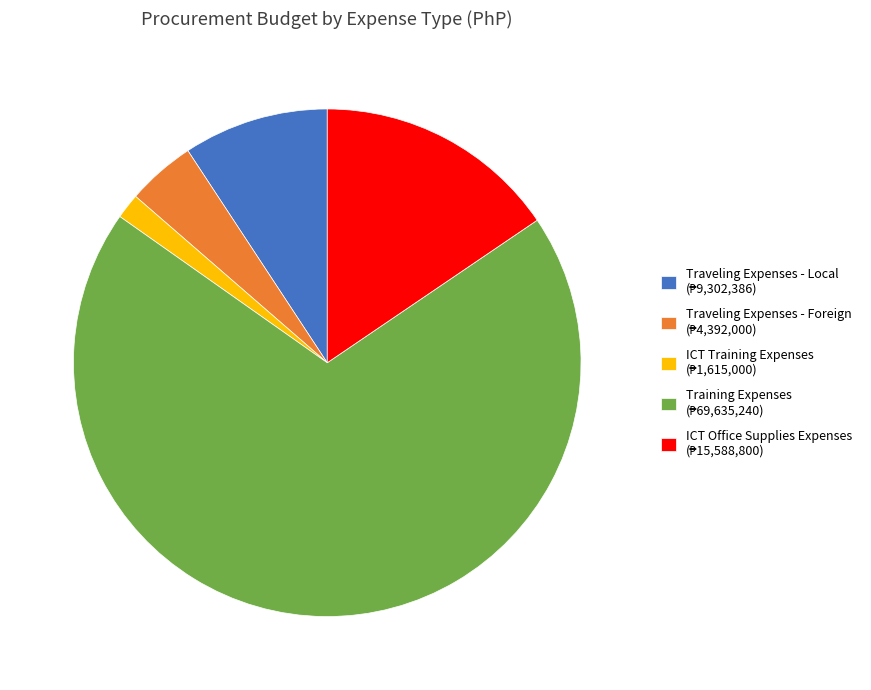

What is the largest slice in the pie chart?

Training Expenses